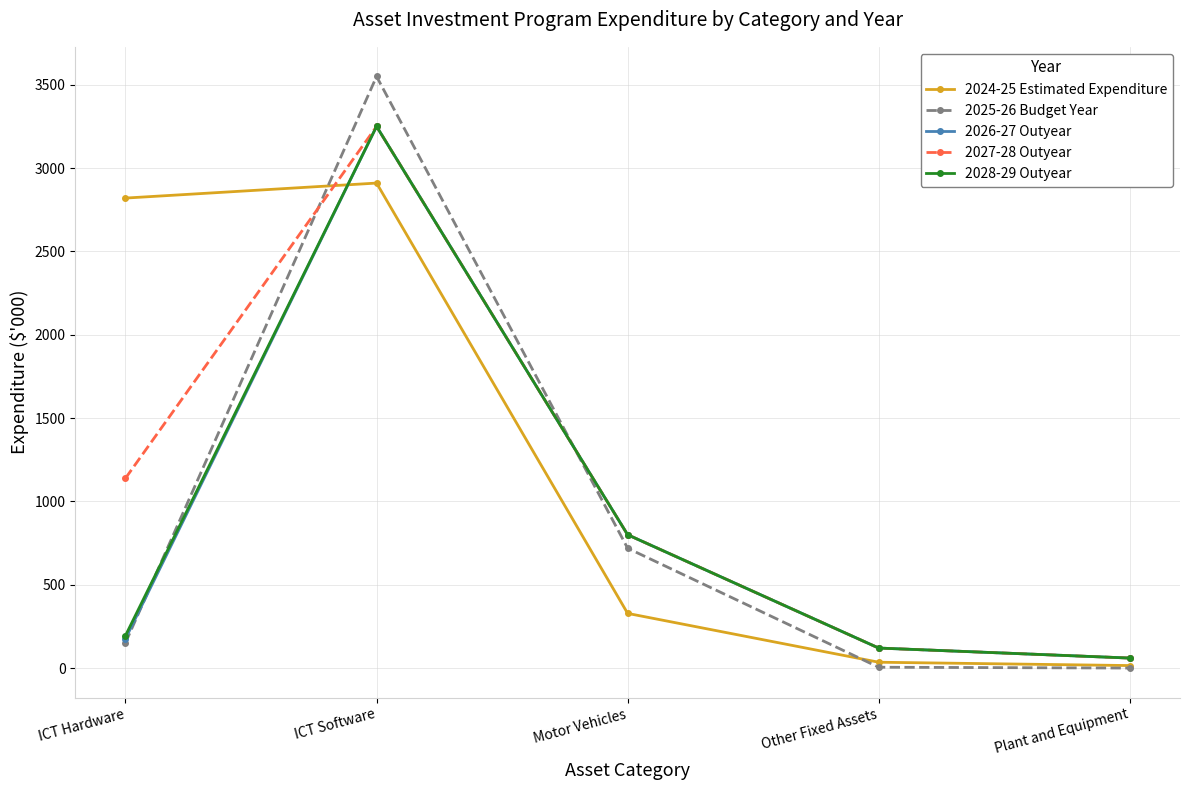

Which series has the widest spread of values?

2025-26 Budget Year